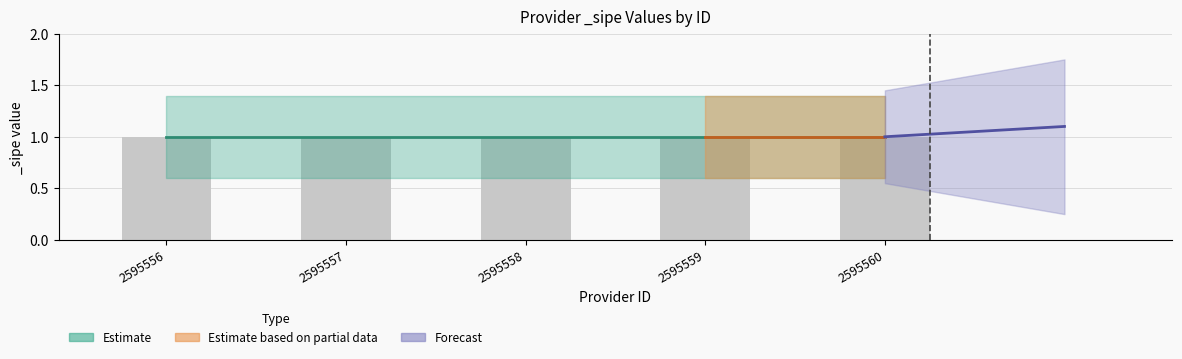

At which label is upper_estimate closest to 1?

2595558